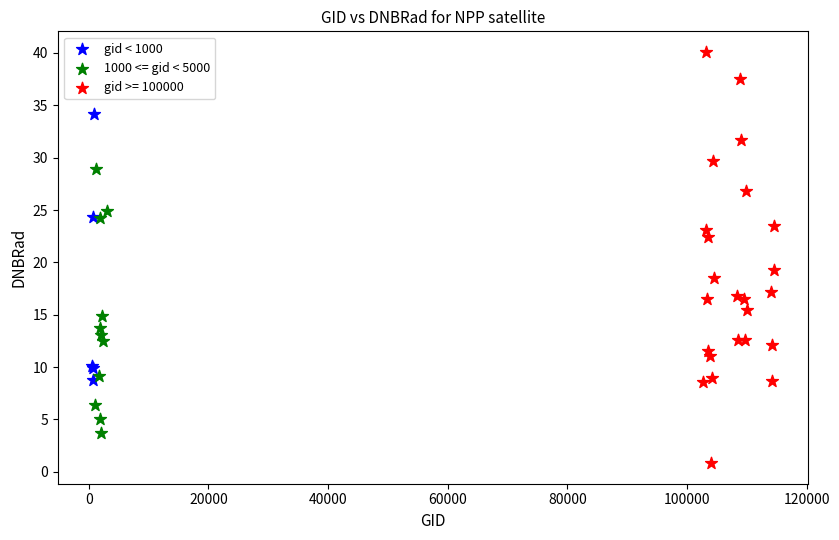

Which series reaches the maximum Y coordinate?

gid >= 100000